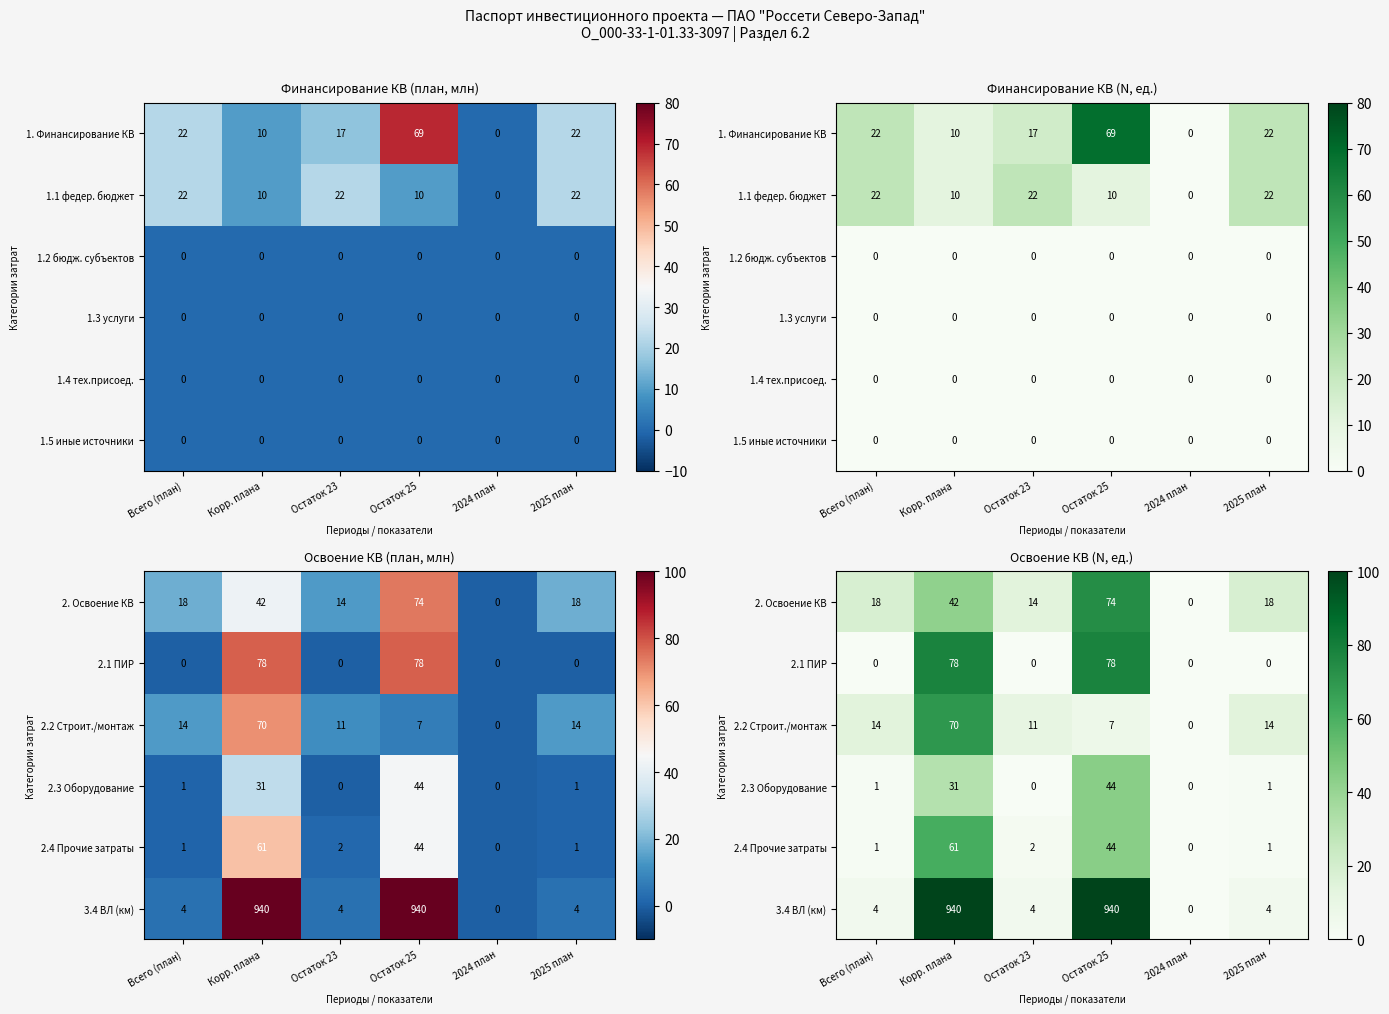

What is the maximum value for 3.4 ВЛ (км)?

940